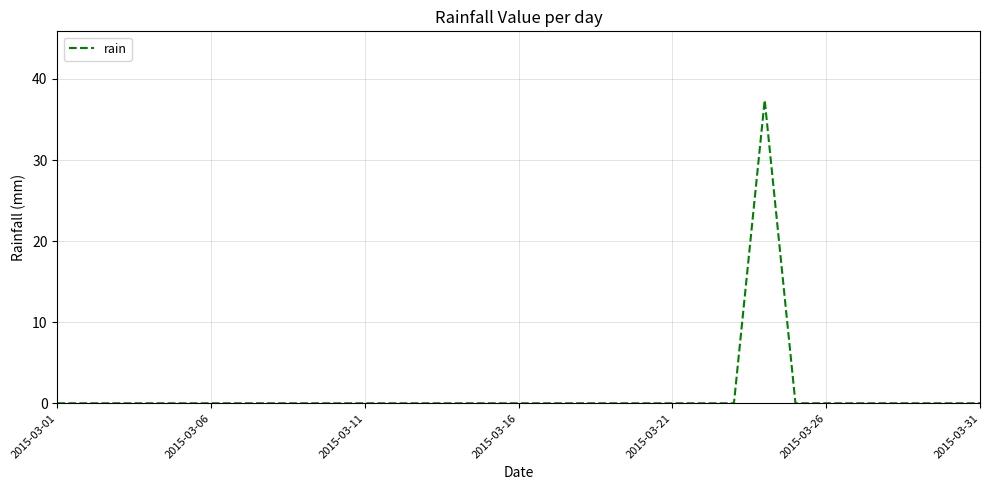

What is the difference between the maximum and minimum values?

37.4